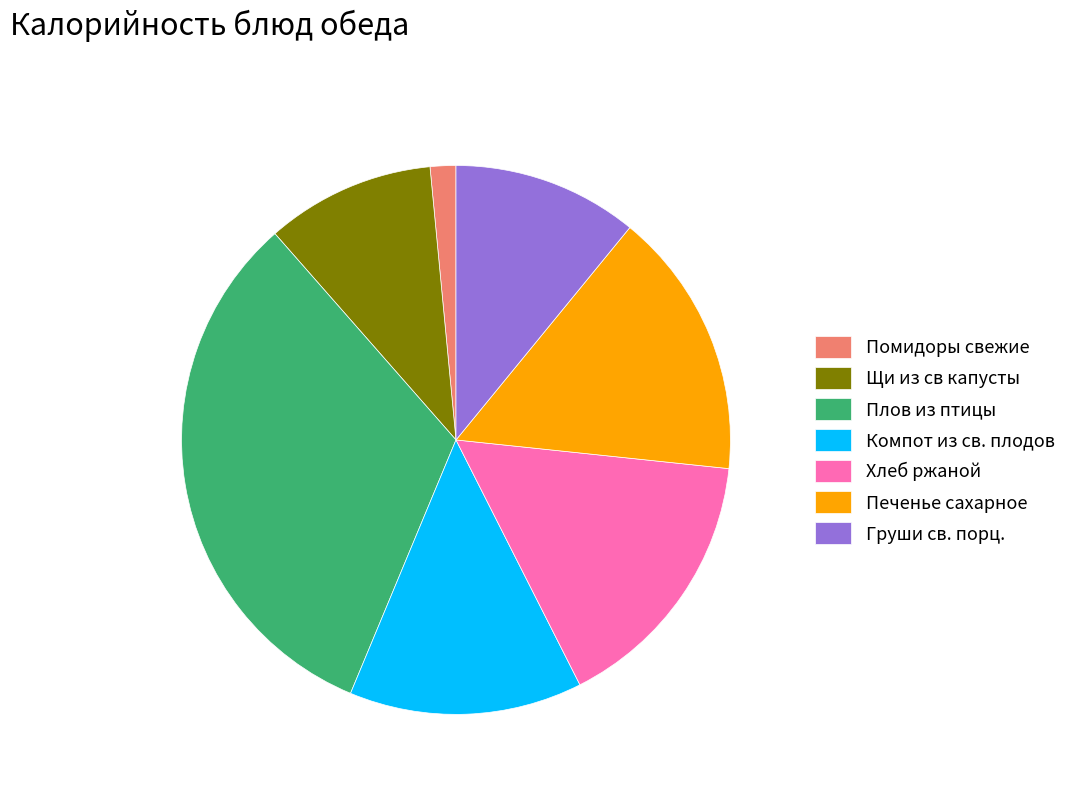

Does Плов из птицы account for over 50% of the chart?

No